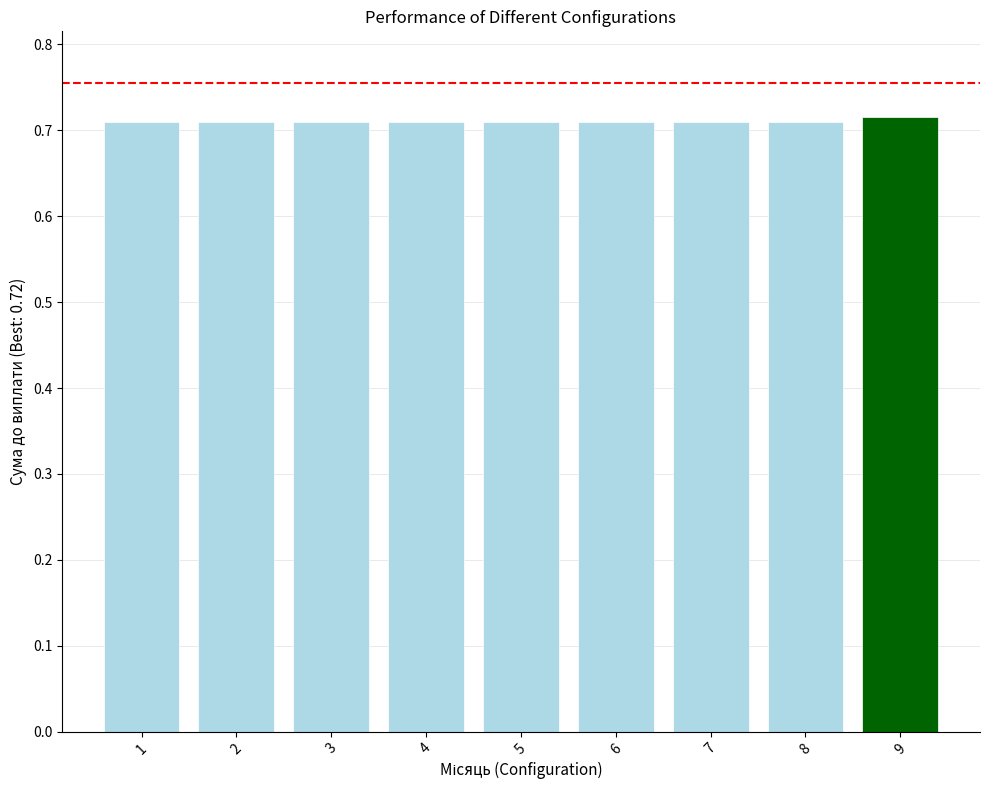

The chart shows a value of 1.1 at 1. True or false?

False